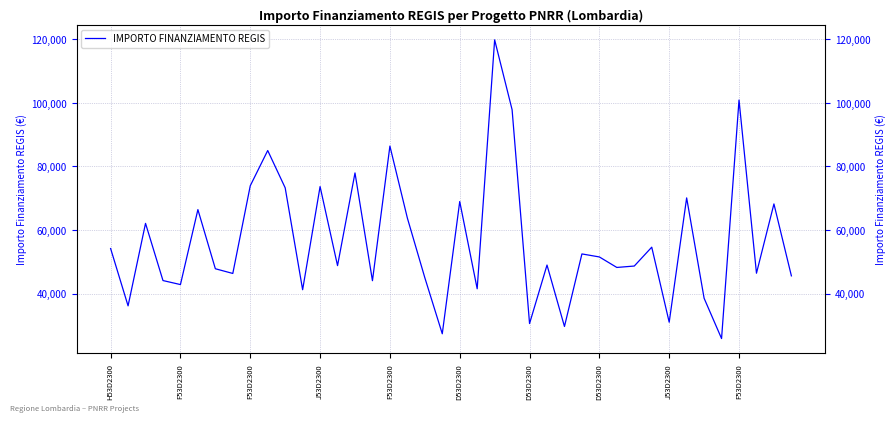

How many values exceed 48957?

20